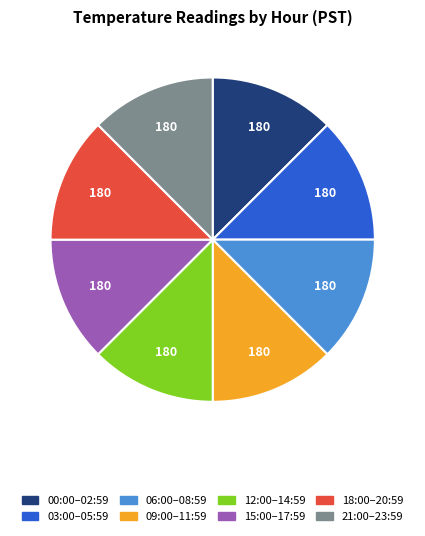

True or false: 21:00–23:59 accounts for 12% of the total.

True